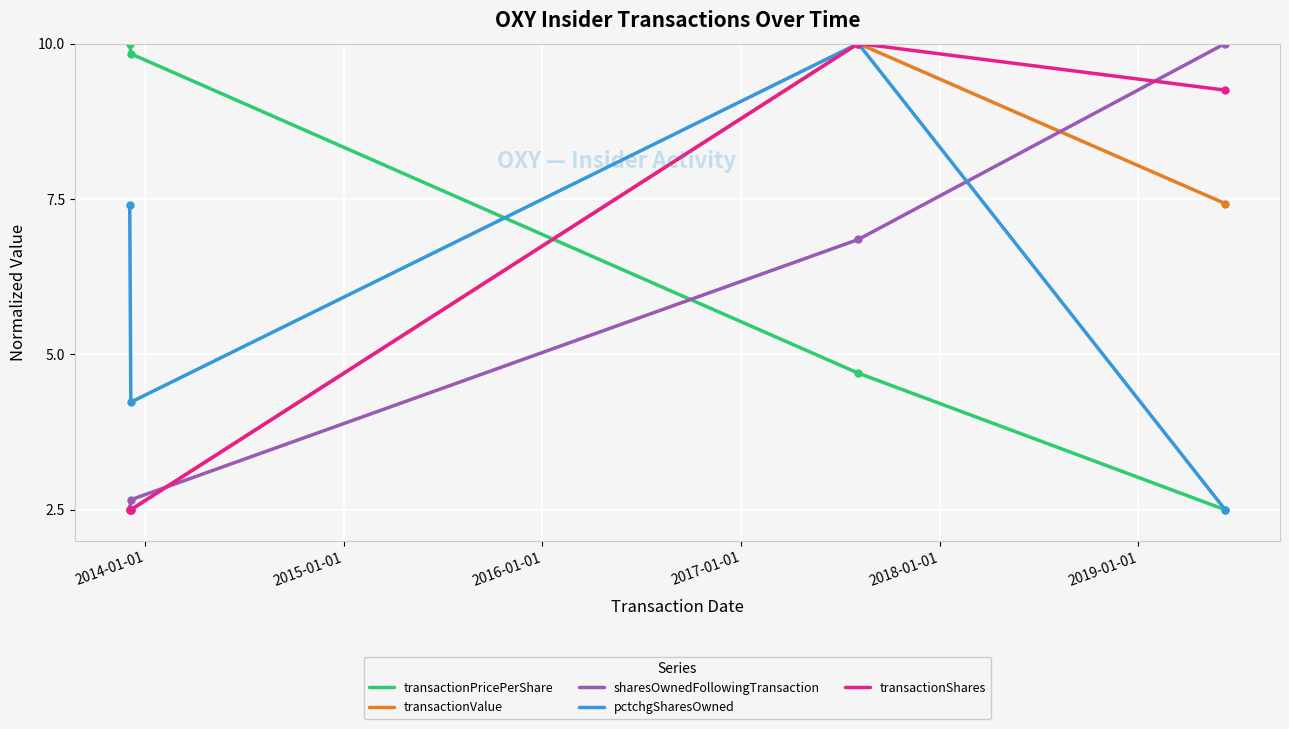

Which series has the largest total across all categories?

transactionPricePerShare